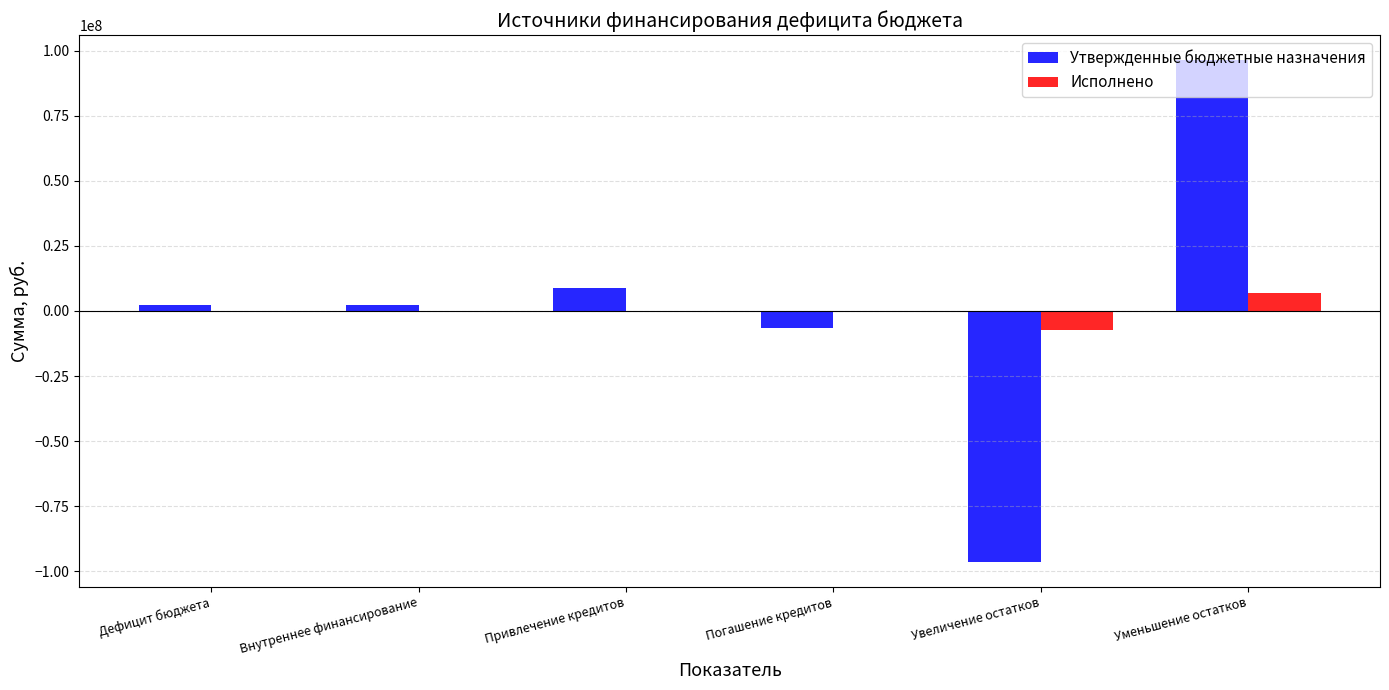

Is it true that Утвержденные бюджетные назначения equals 155459345.0 at Уменьшение остатков?

False